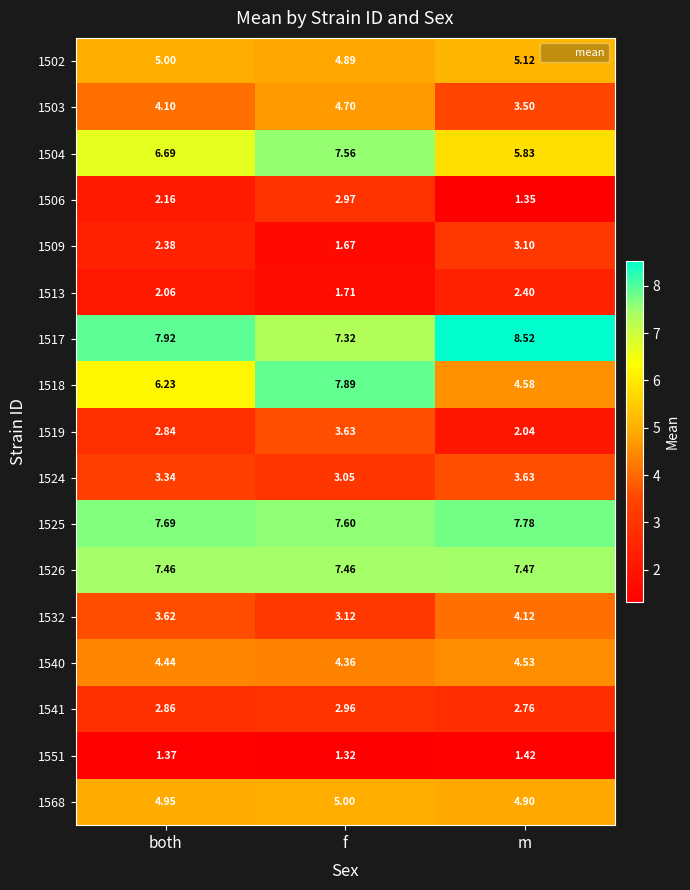

At which category is the sum across all series the highest?

f